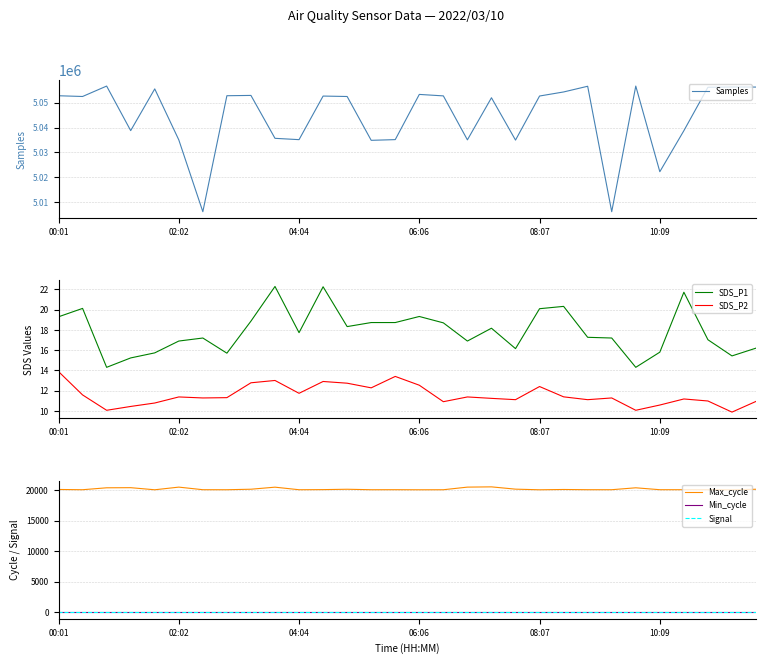

How many lines are shown in the chart?

6